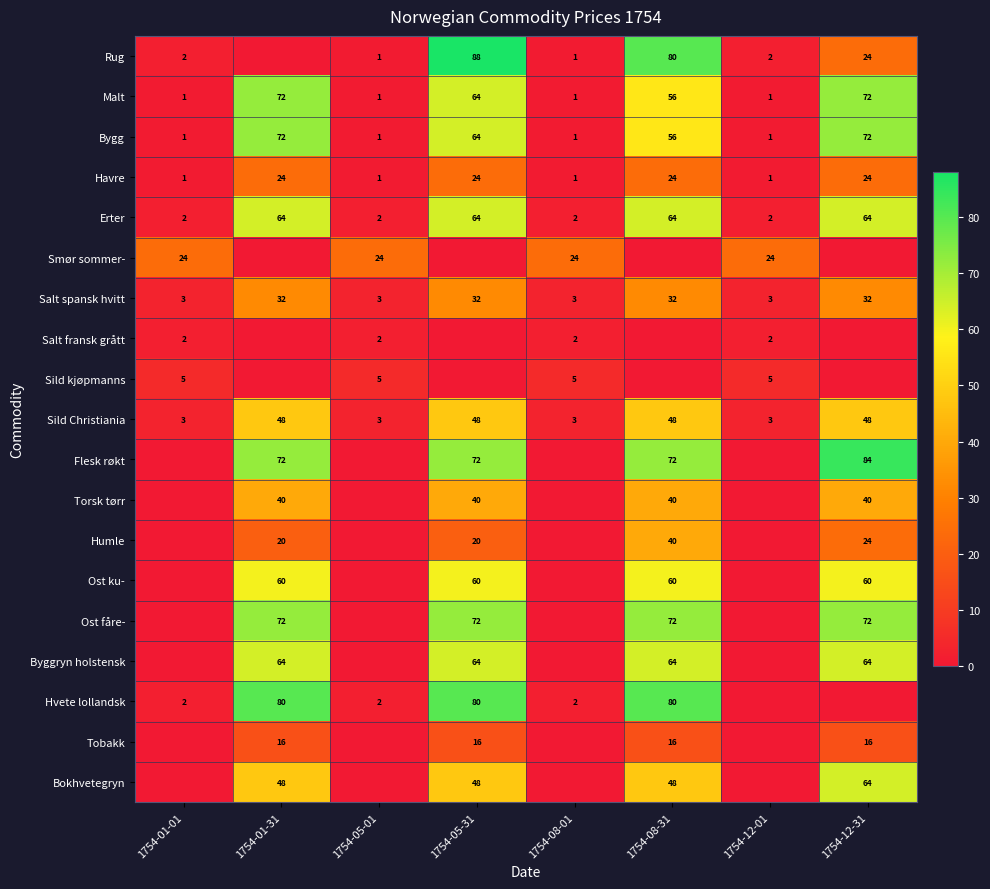

The value of Bygg at 1754-05-01 is 0. True or false?

False